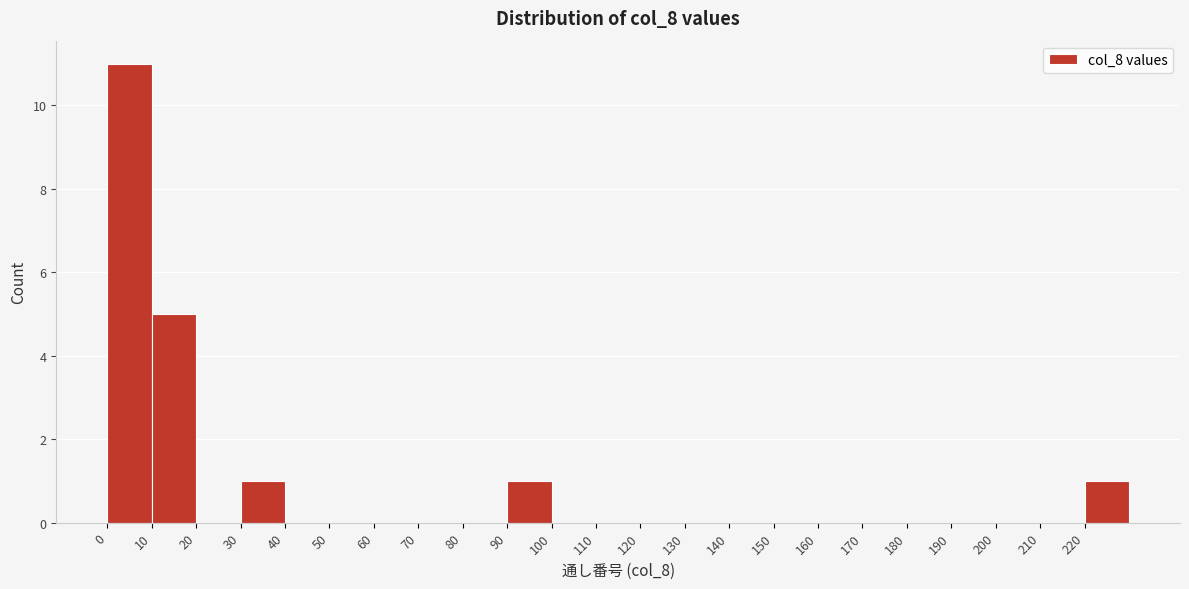

What is the height of the bar covering 0 to 10 on the x-axis? The values are not printed on the chart, so give them approximately, as read against the axis.

11